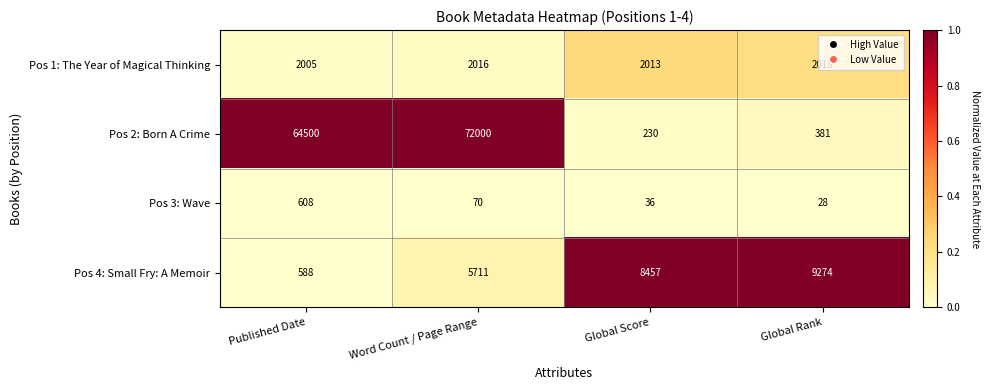

What is the difference between the Pos 2: Born A Crime values at Published Date and Global Score?

64270